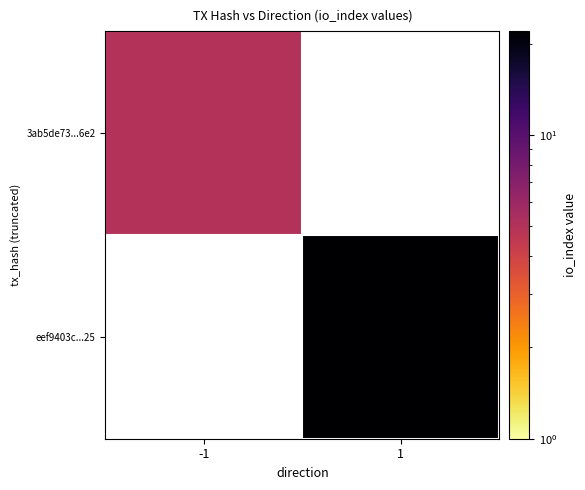

What value does the 3ab5de73...6e2 series have at -1?

5.0